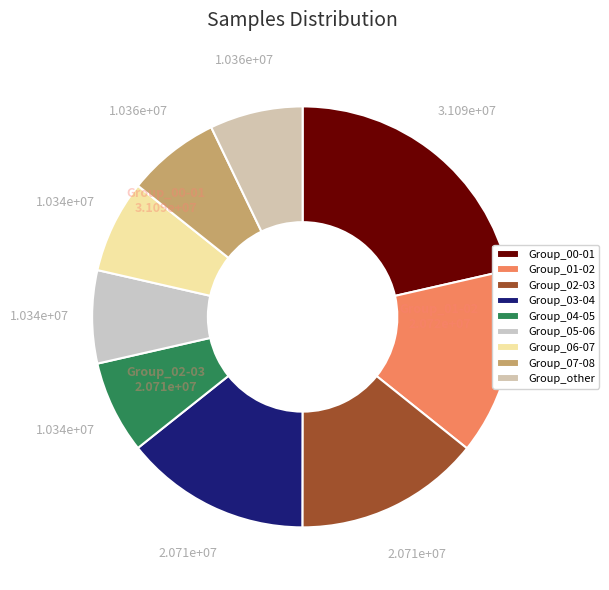

Count the number of slices in the pie.

9